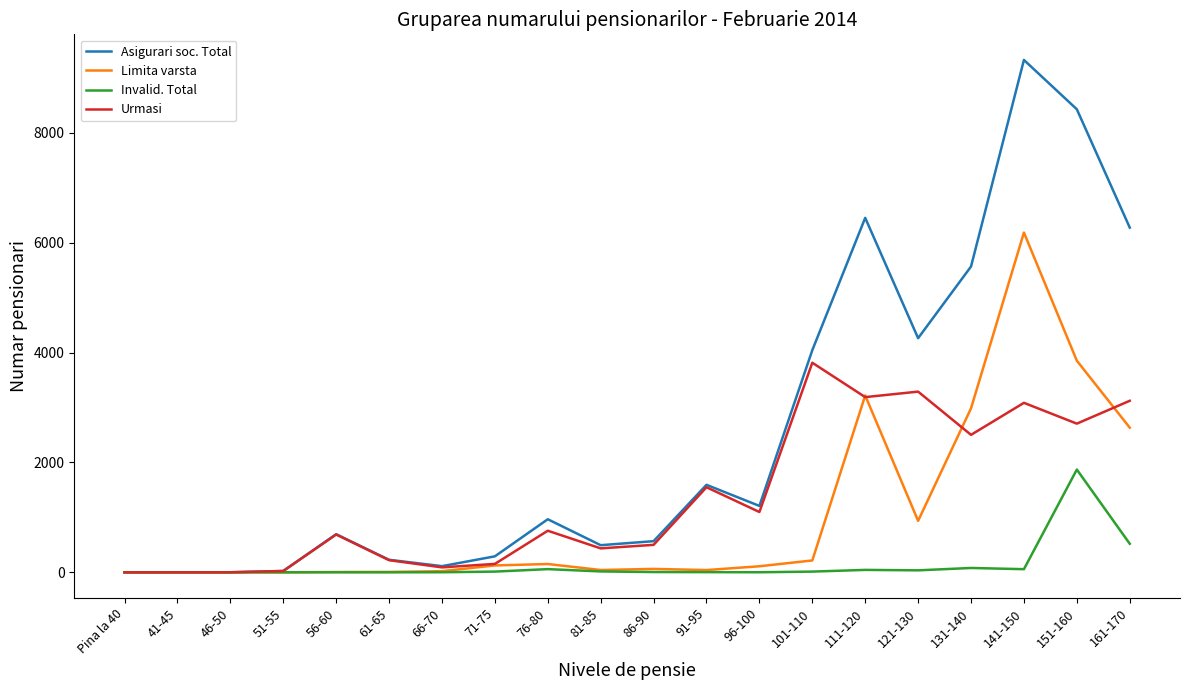

What is the maximum value for Urmasi?

3816